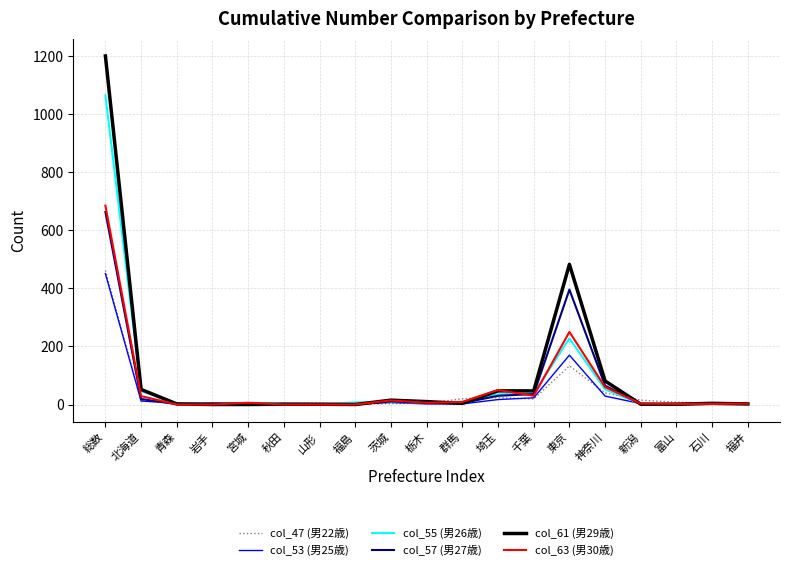

What is the difference between the maximum and minimum values in the col_63 (男30歳) series?

685